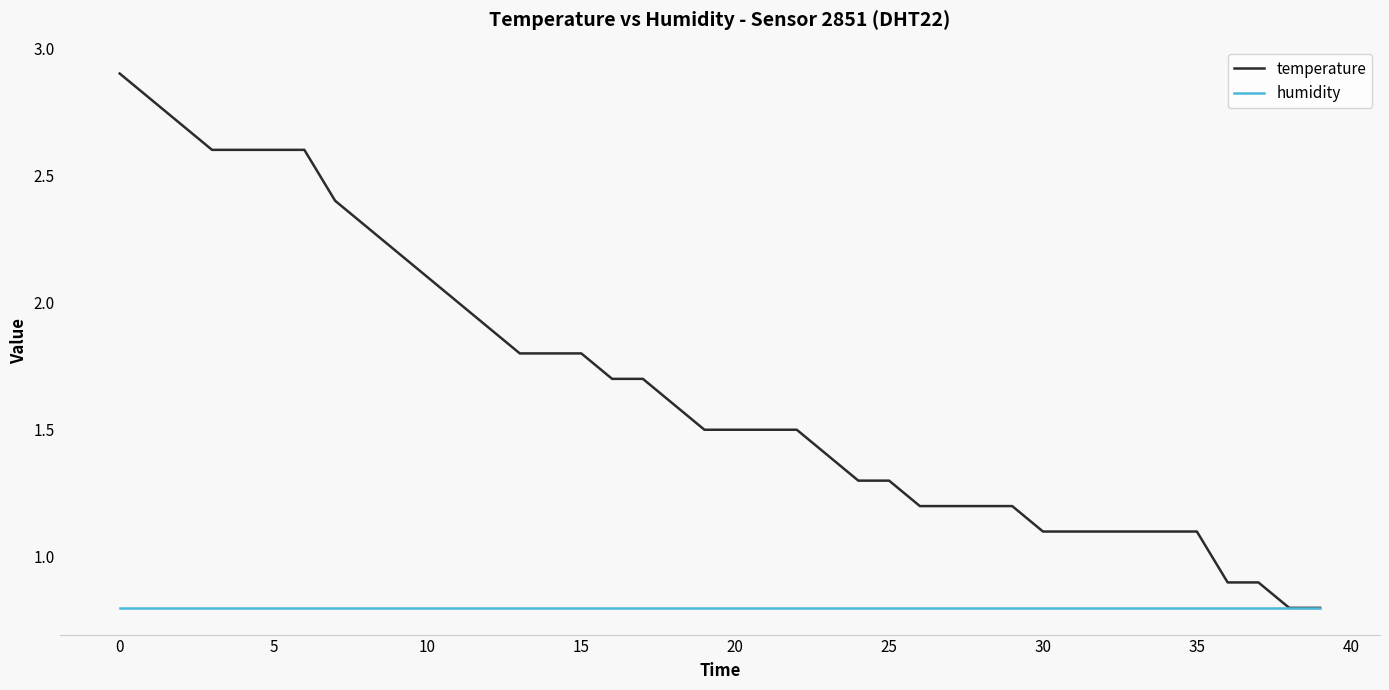

Which series has the widest spread of values?

temperature